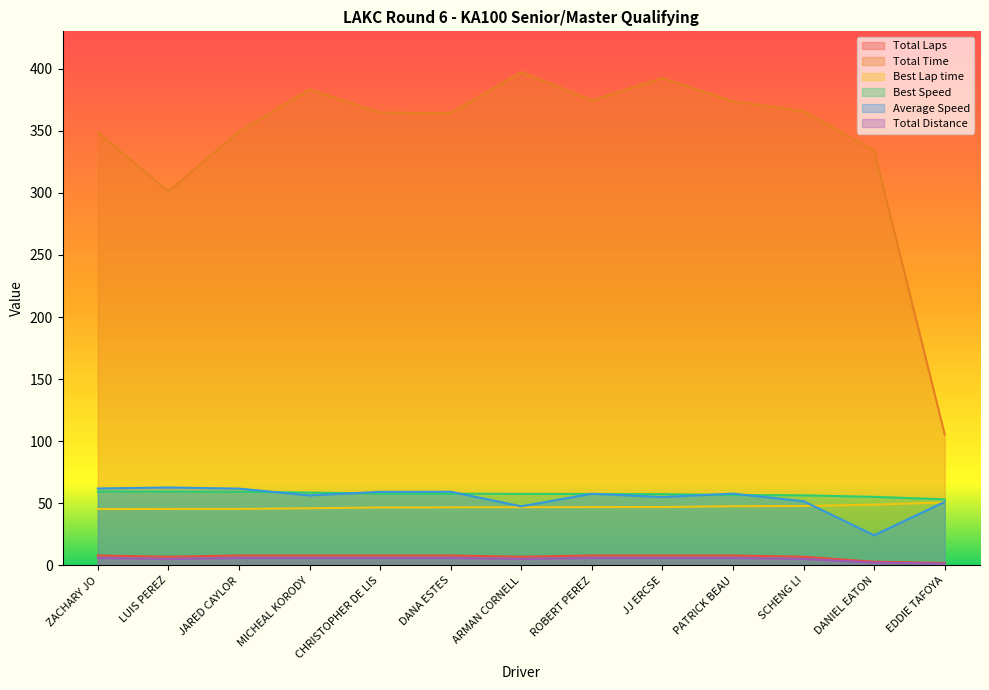

True or false: Best Lap time has a value of 46.9 at ARMAN CORNELL.

True